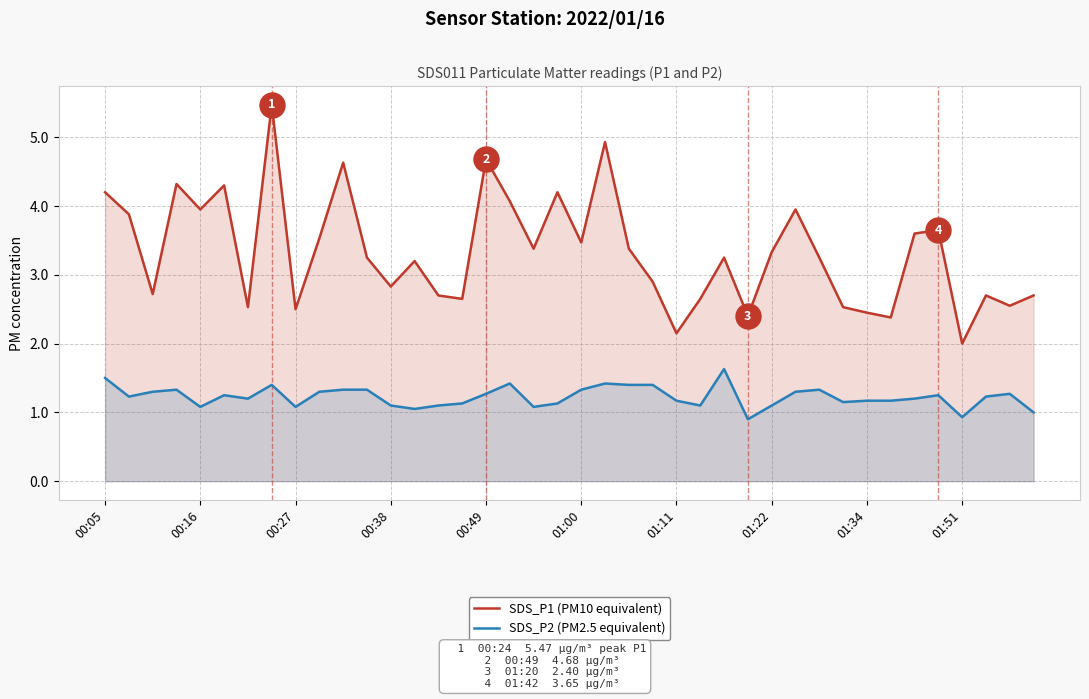

What is the spread (max minus min) of values at 00:49?

3.4